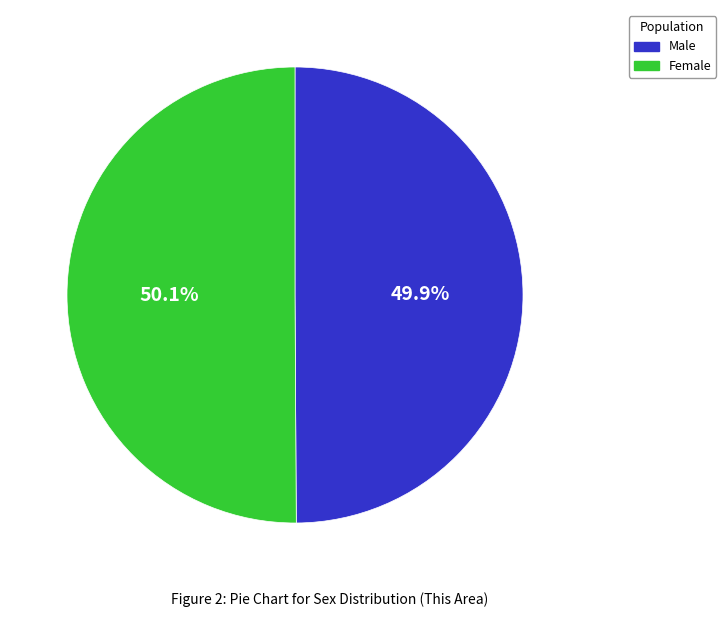

What percentage is the Female slice, to the nearest percent?

50%